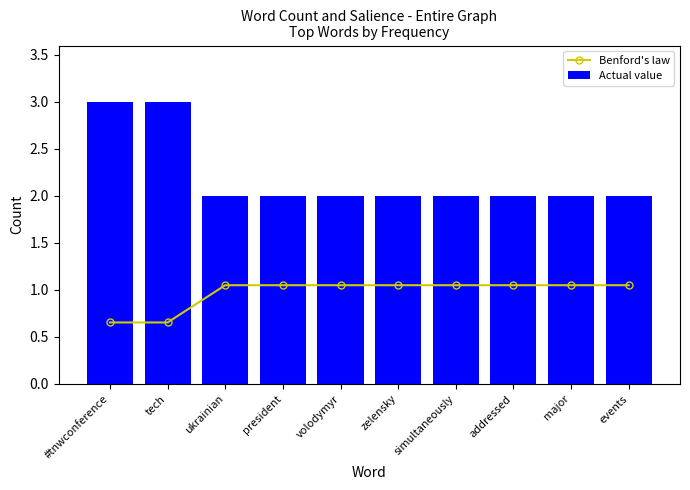

How many data points does each series have?

10